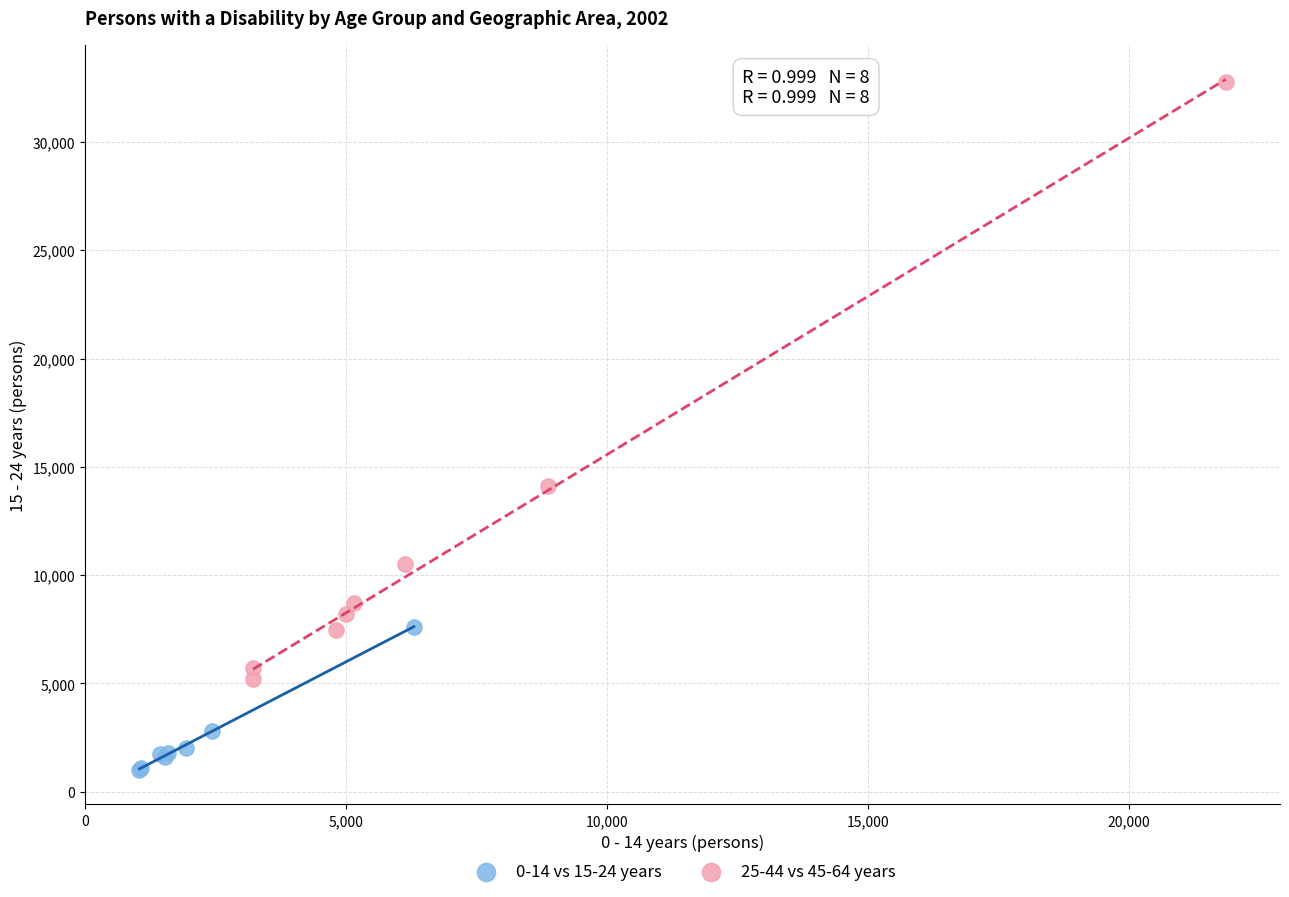

What are all the series names shown in the legend?

0-14 vs 15-24 years, 25-44 vs 45-64 years